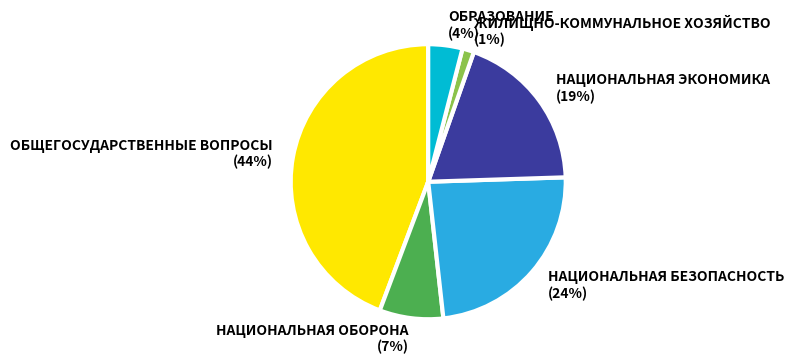

Does ОБРАЗОВАНИЕ represent more than half of the total?

No